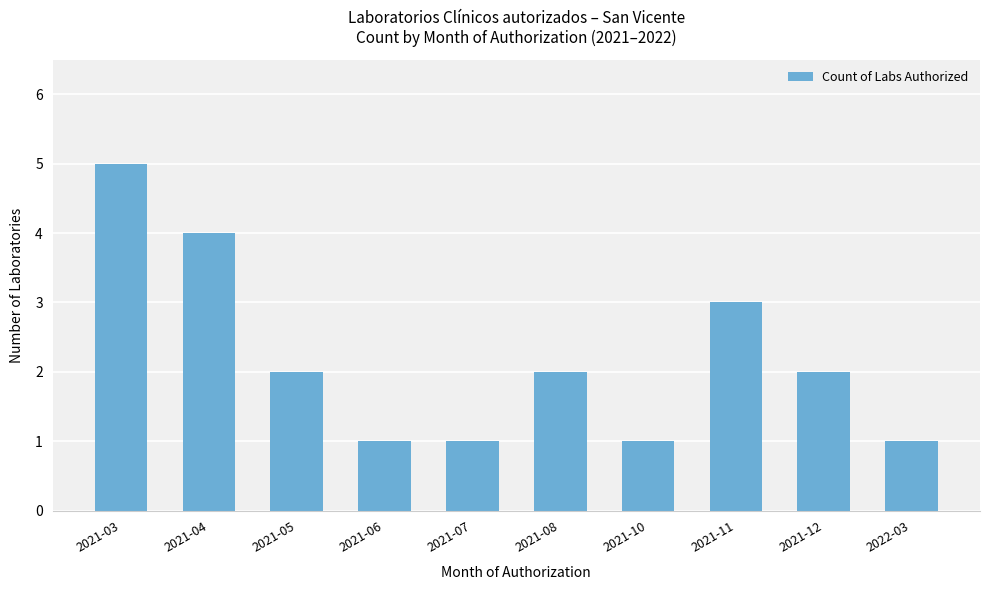

The value at 2022-03 is 2. True or false?

False